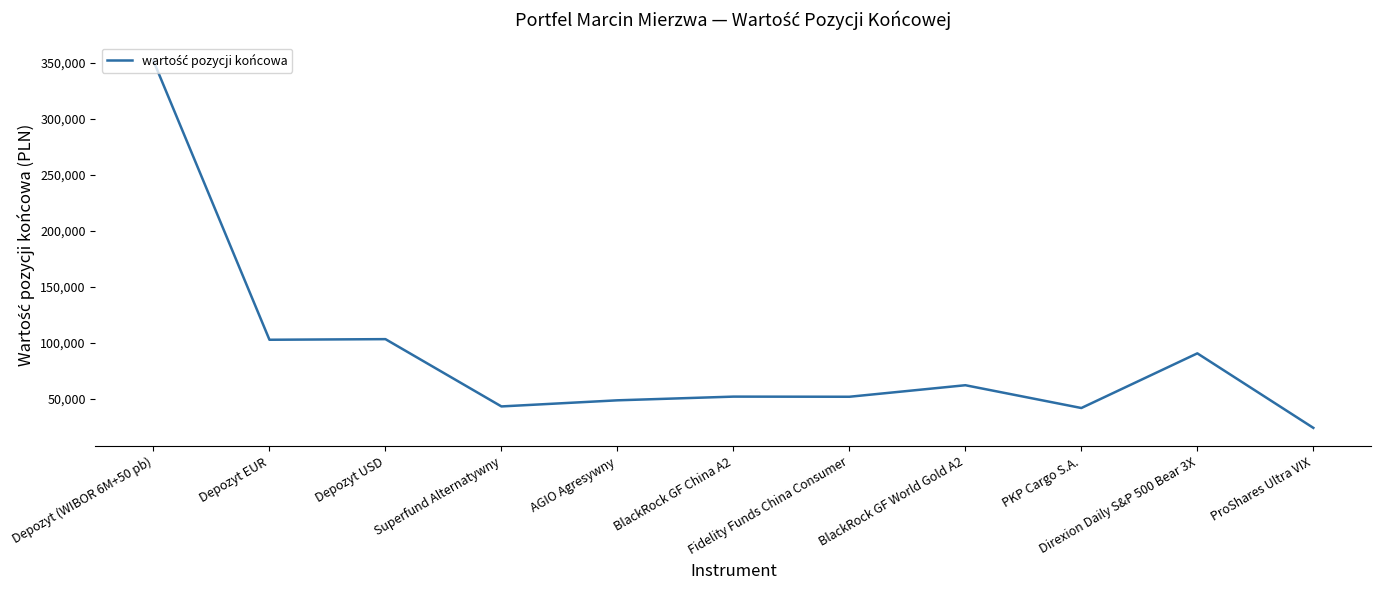

Which category has the lowest value across all series?

ProShares Ultra VIX